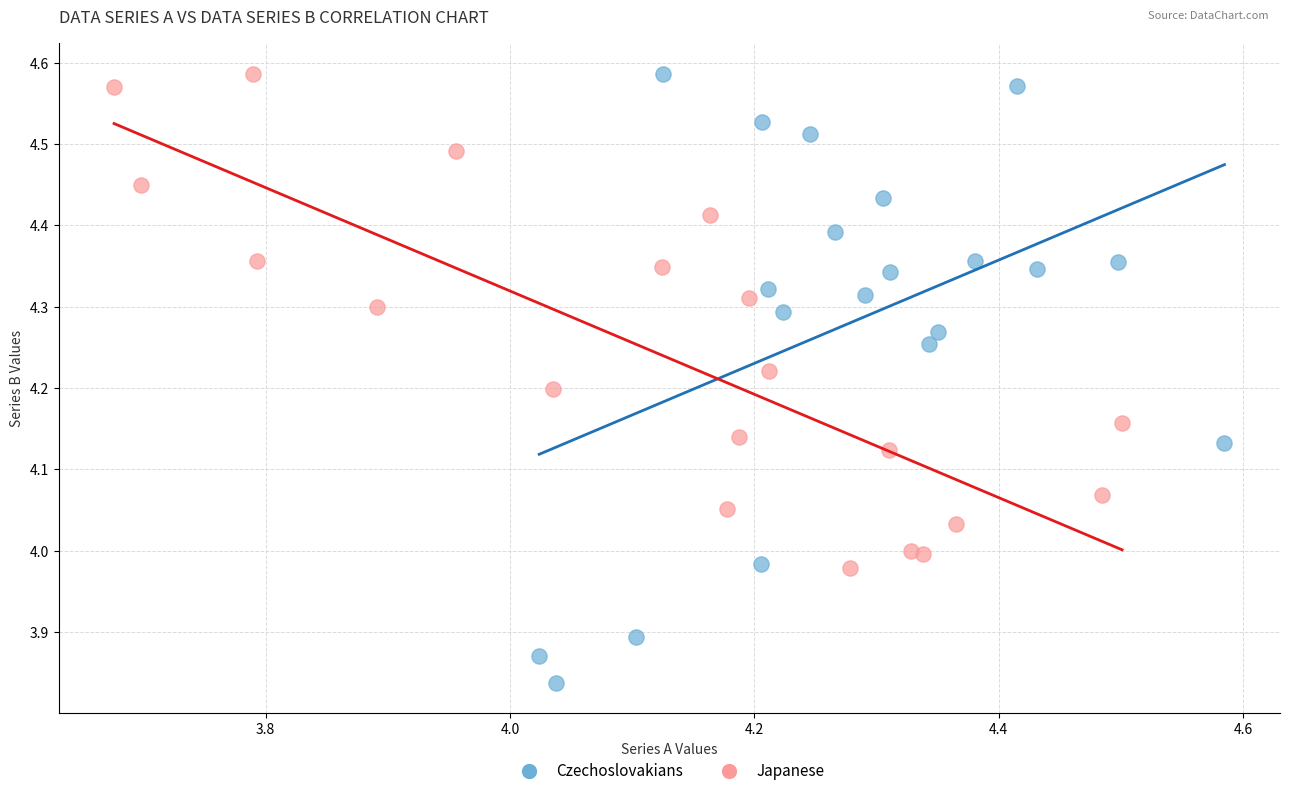

What are all the series names shown in the legend?

Czechoslovakians, Japanese